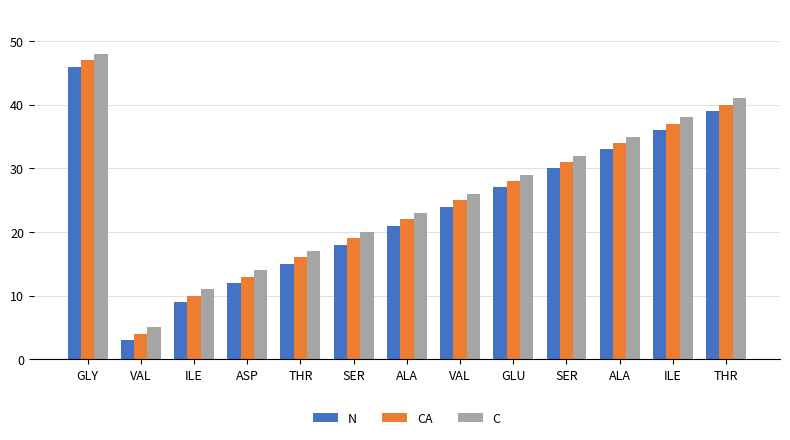

Which series has the largest range (max minus min)?

N